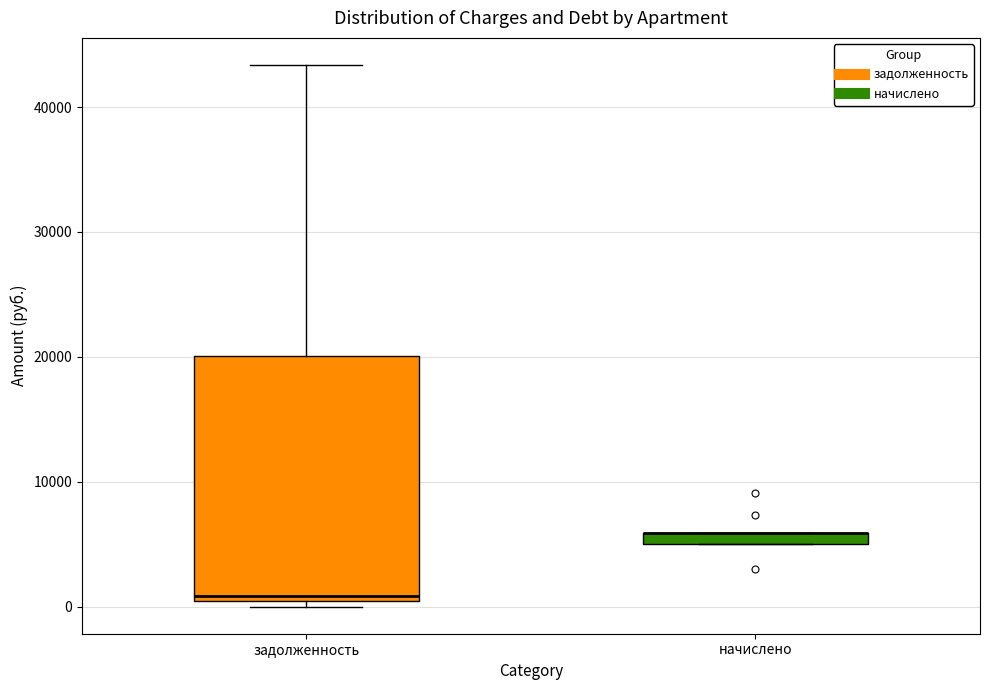

Comparing the boxes themselves (not the whiskers), which one is the tallest?

задолженность